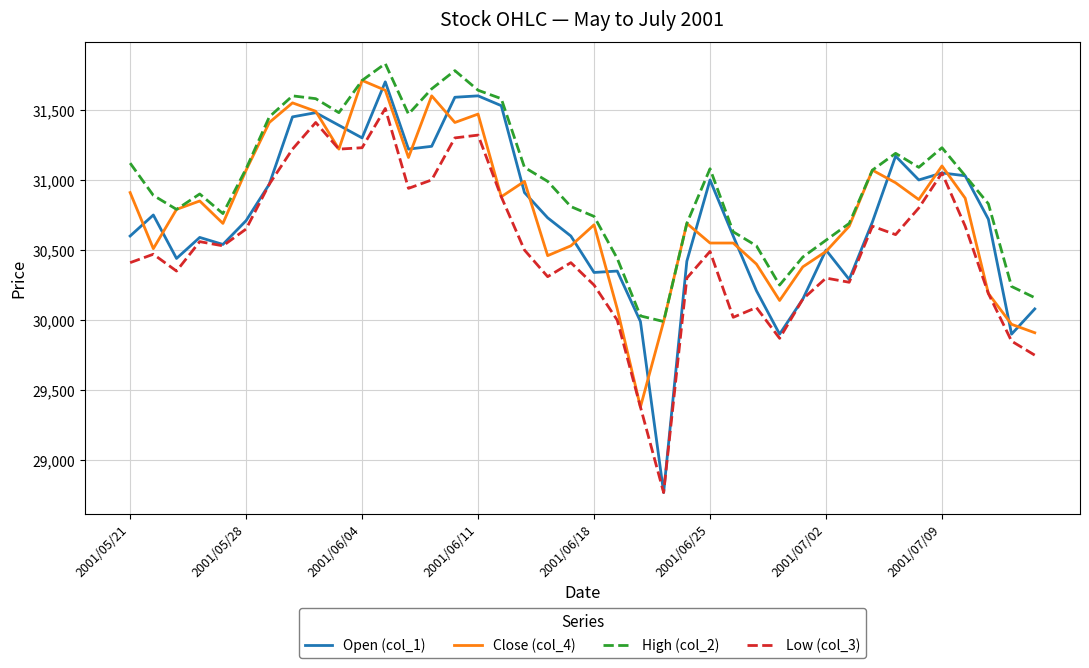

What is the average value of the Open (col_1) series?

30738